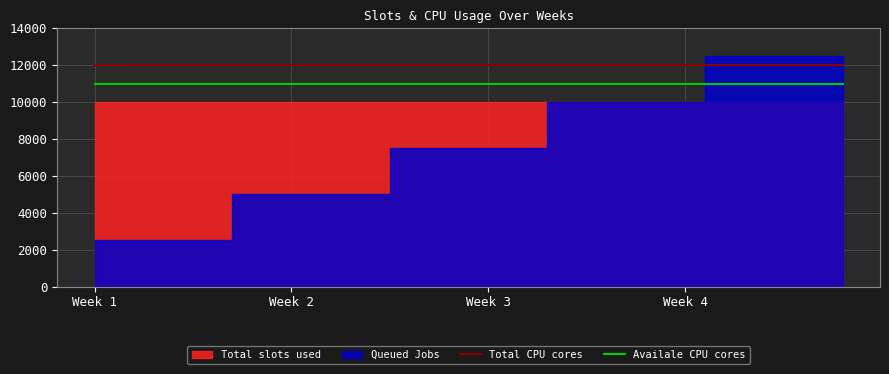

What is the value of the Availale CPU cores point at the 16th from the left?

11000